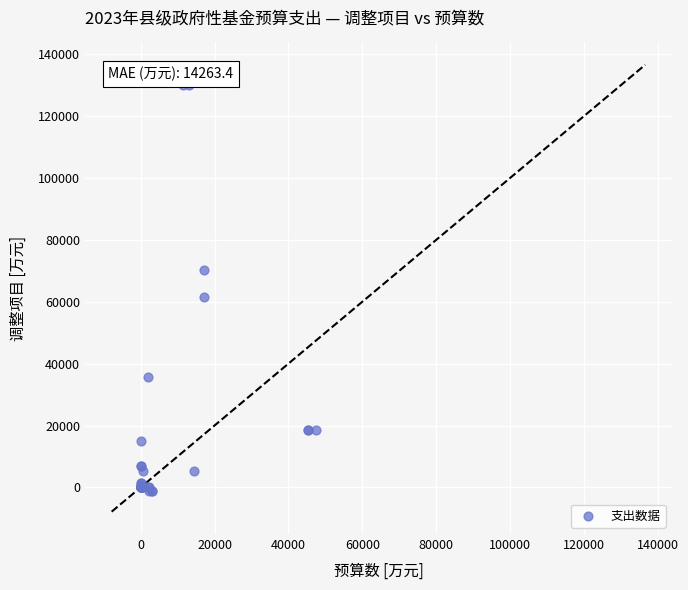

What Y value in the scatter plot is closest to 64362?

61466